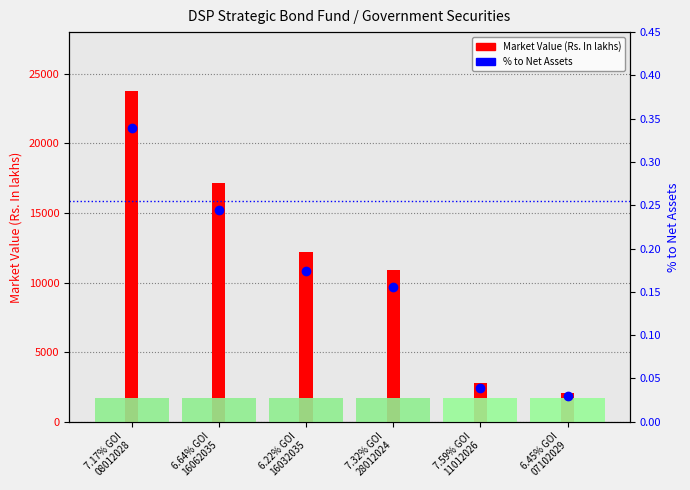

How many series are shown in this chart?

2